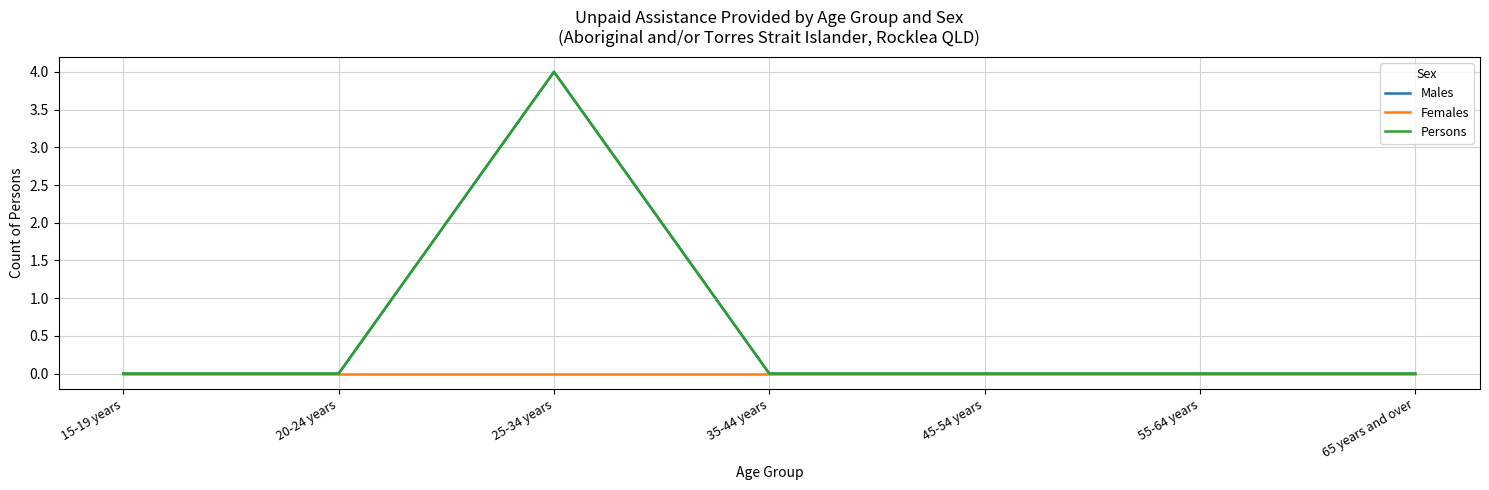

Which series has the largest total across all categories?

Males